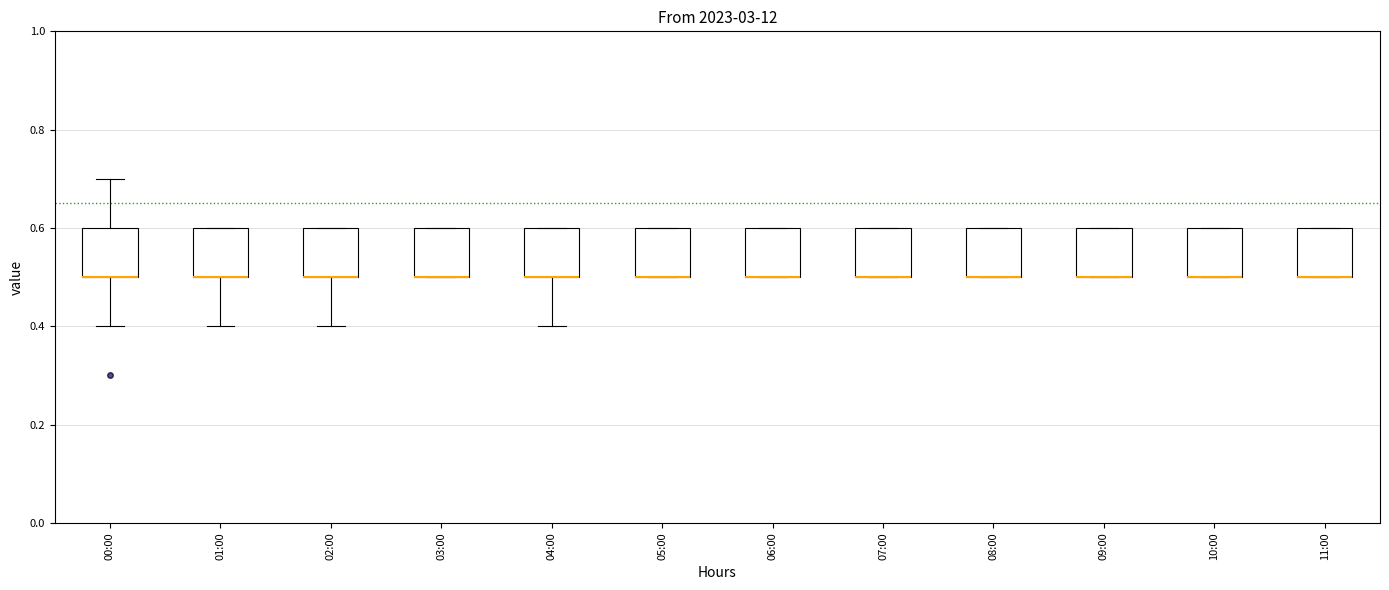

Where is the lower edge of the box for 06:00 on the y-axis? The values are not printed on the chart, so give them approximately, as read against the axis.

0.5